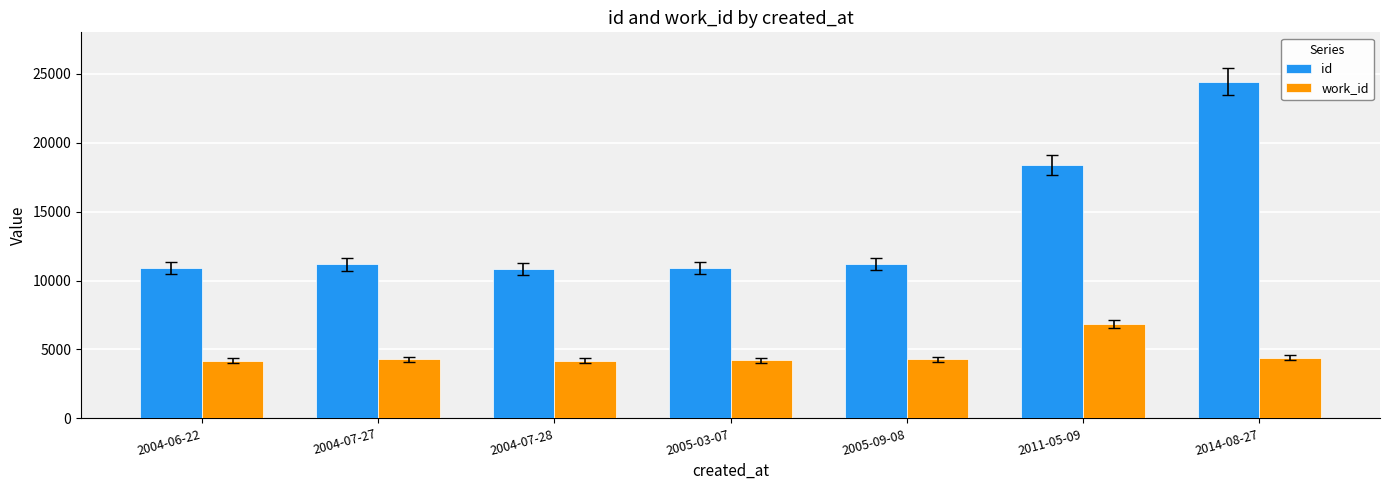

What is the difference between the maximum and minimum values in the id series?

13552